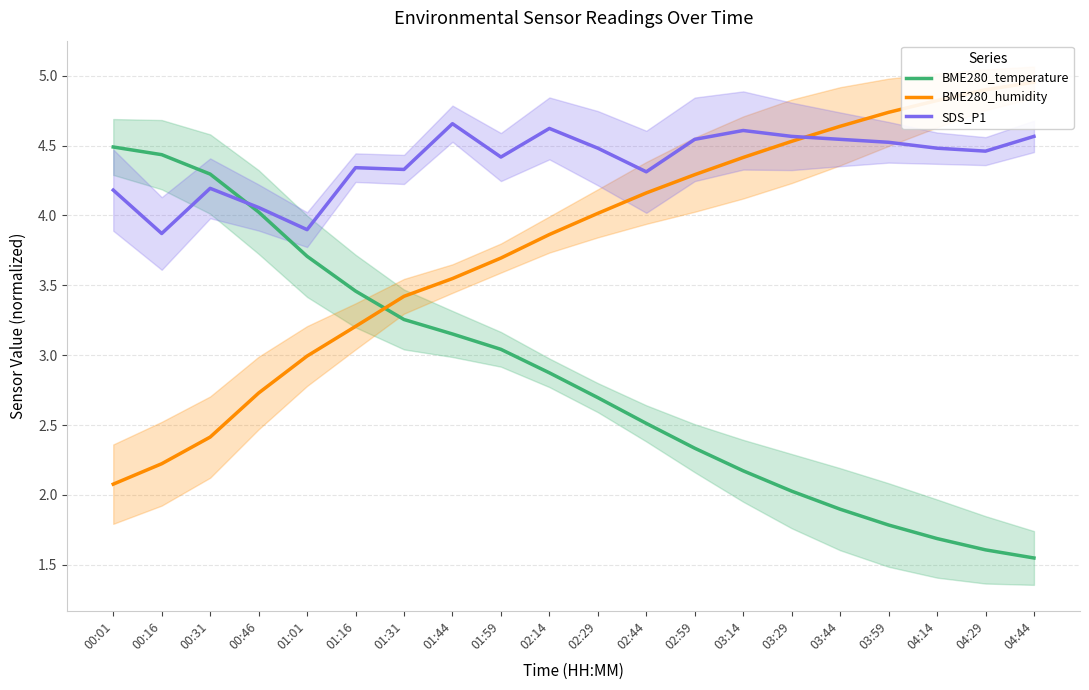

Which series changed the most between 01:59 and 02:44?

BME280_temperature